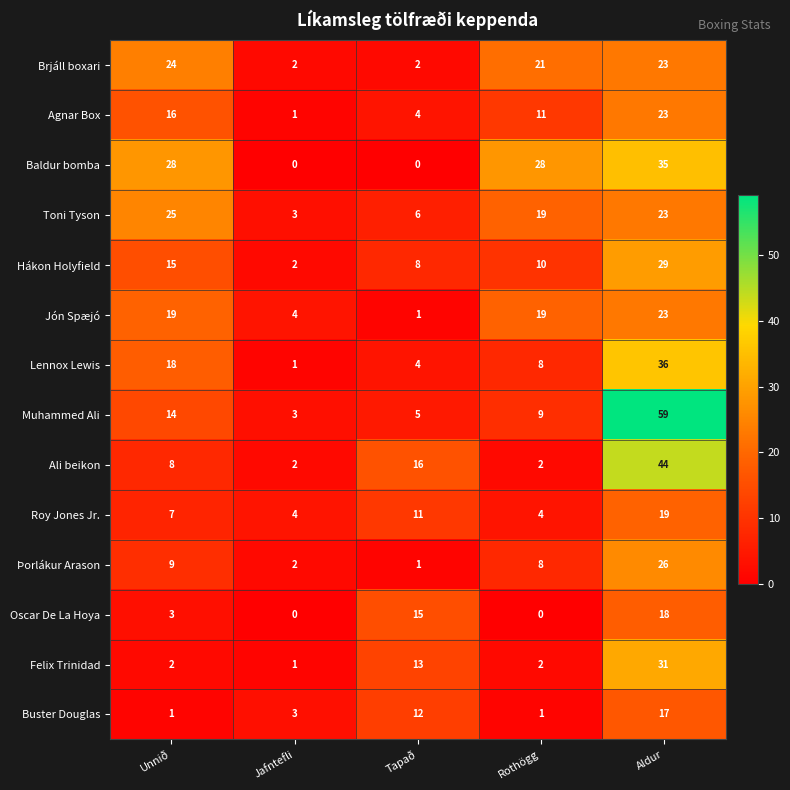

Which series changed the most between Rothögg and Aldur?

Muhammed Ali